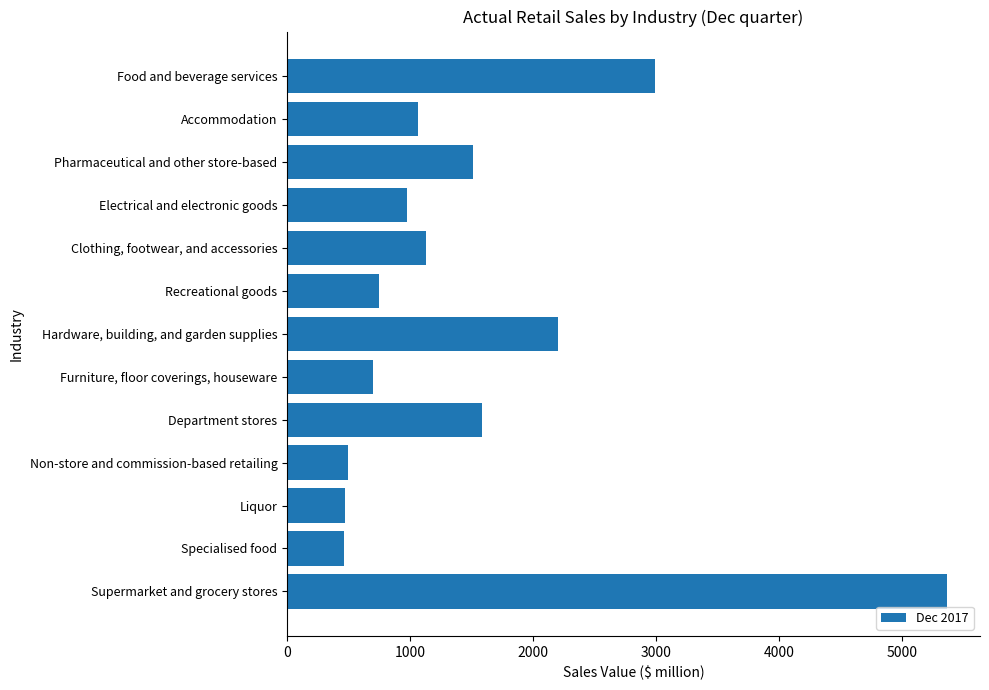

What is the sum of all values?

19713